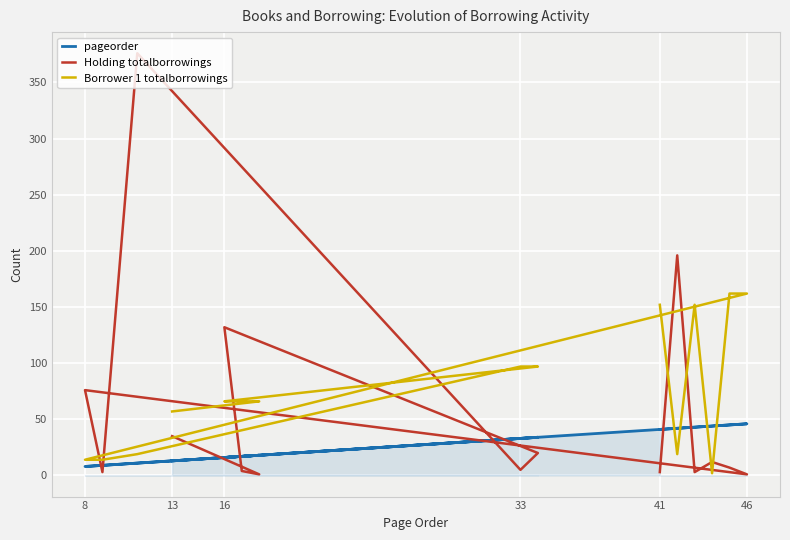

Is this an area chart (filled region under the line)?

No